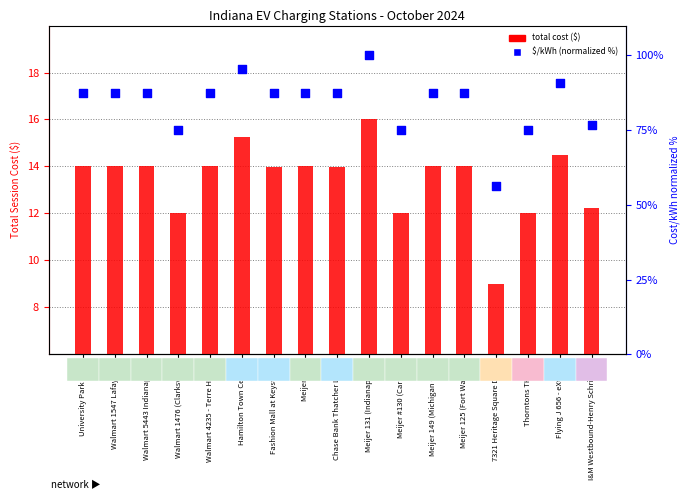

Is the value of total cost ($) at Thorntons TH001 greater than the value of $/kWh (normalized %) at 7321 Heritage Square Drive?

No